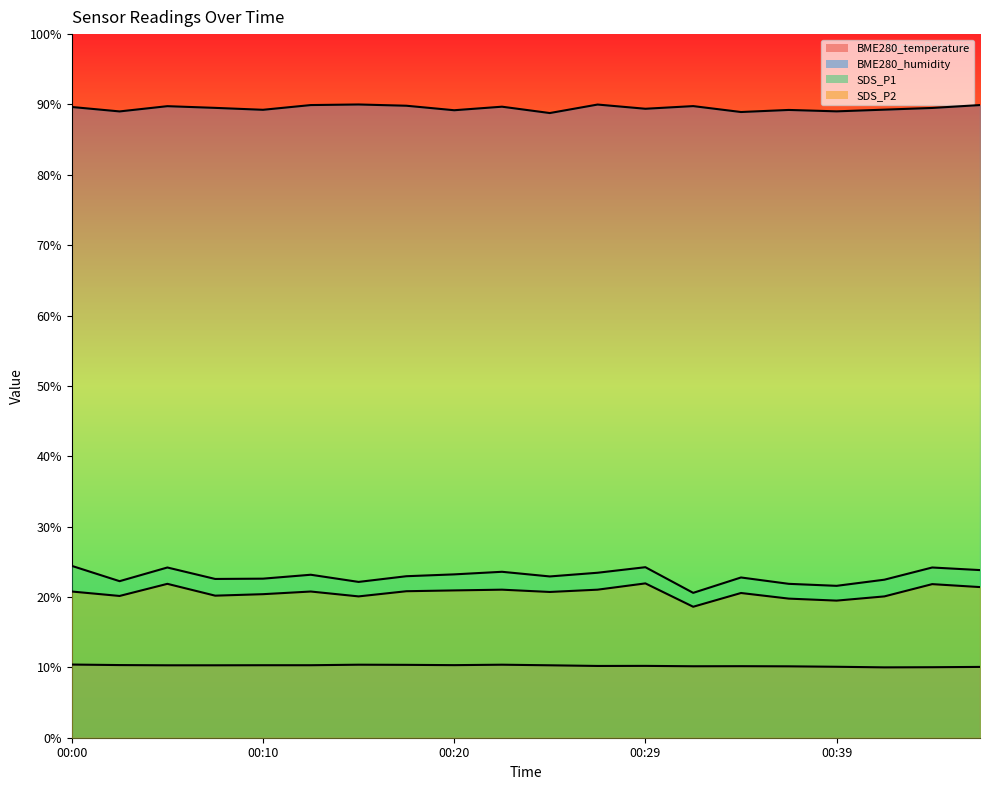

What position from the left is 00:20?

9